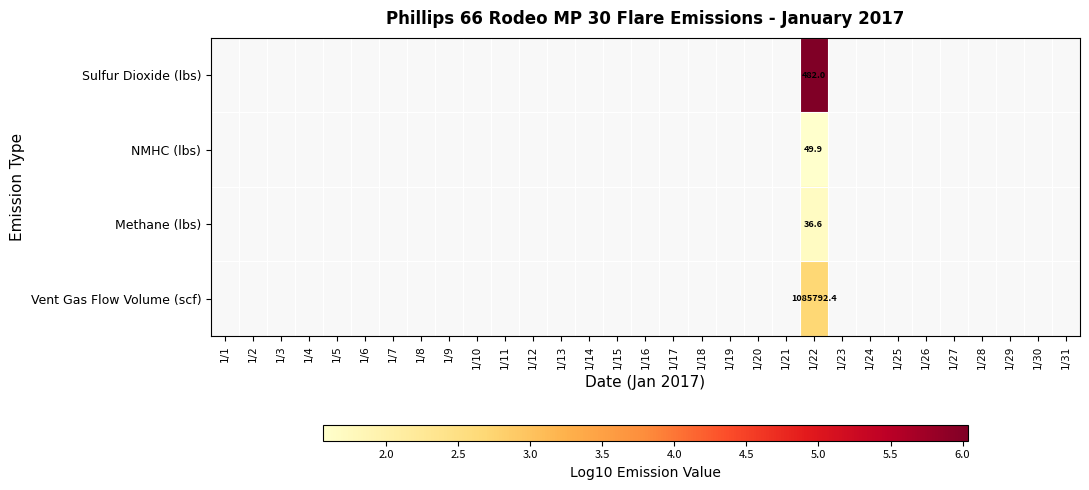

Is the value of Vent Gas Flow Volume (scf) at 1/3 greater than the value of Sulfur Dioxide (lbs) at 1/12?

No